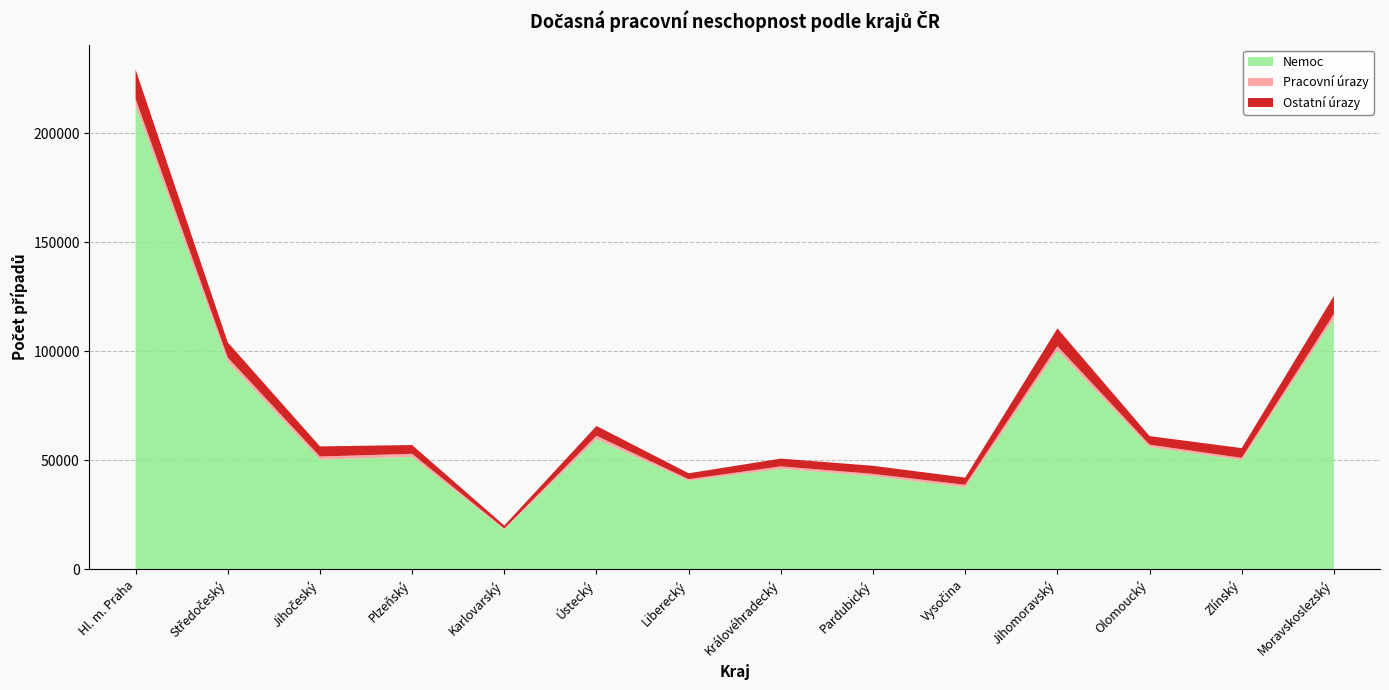

Reading left to right, list all the values displayed in this chart.

Průměrný počet pojištěných: Hl. m. Praha=1257805.5	Středočeský=451294.0	Jihočeský=230453.5	Plzeňský=224529.2	Karlovarský=82841.4	Ústecký=278110.8	Liberecký=151773.8	Královéhradecký=199134.7	Pardubický=203440.9	Vysočina=177072.4	Jihomoravský=504028.9	Olomoucký=236925.5	Zlínský=223597.7	Moravskoslezský=466300.5
Počet případů nemoc: Hl. m. Praha=212746.0	Středočeský=95225.0	Jihočeský=50359.0	Plzeňský=51601.0	Karlovarský=18329.0	Ústecký=59689.0	Liberecký=40667.0	Královéhradecký=46124.0	Pardubický=42752.0	Vysočina=37594.0	Jihomoravský=100371.0	Olomoucký=56112.0	Zlínský=50150.0	Moravskoslezský=115182.0
Počet případů prac. úrazy: Hl. m. Praha=3186.0	Středočeský=1999.0	Jihočeský=1420.0	Plzeňský=1430.0	Karlovarský=426.0	Ústecký=1636.0	Liberecký=724.0	Královéhradecký=1133.0	Pardubický=1070.0	Vysočina=1212.0	Jihomoravský=2070.0	Olomoucký=1115.0	Zlínský=1018.0	Moravskoslezský=2044.0
Počet případů ostatní úrazy: Hl. m. Praha=13377.0	Středočeský=6904.0	Jihočeský=4634.0	Plzeňský=4004.0	Karlovarský=1345.0	Ústecký=4459.0	Liberecký=2689.0	Královéhradecký=3554.0	Pardubický=3689.0	Vysočina=3293.0	Jihomoravský=8123.0	Olomoucký=3912.0	Zlínský=4461.0	Moravskoslezský=8239.0
Počet případů celkem: Hl. m. Praha=229309.0	Středočeský=104128.0	Jihočeský=56413.0	Plzeňský=57035.0	Karlovarský=20100.0	Ústecký=65784.0	Liberecký=44080.0	Královéhradecký=50811.0	Pardubický=47511.0	Vysočina=42099.0	Jihomoravský=110564.0	Olomoucký=61139.0	Zlínský=55629.0	Moravskoslezský=125465.0